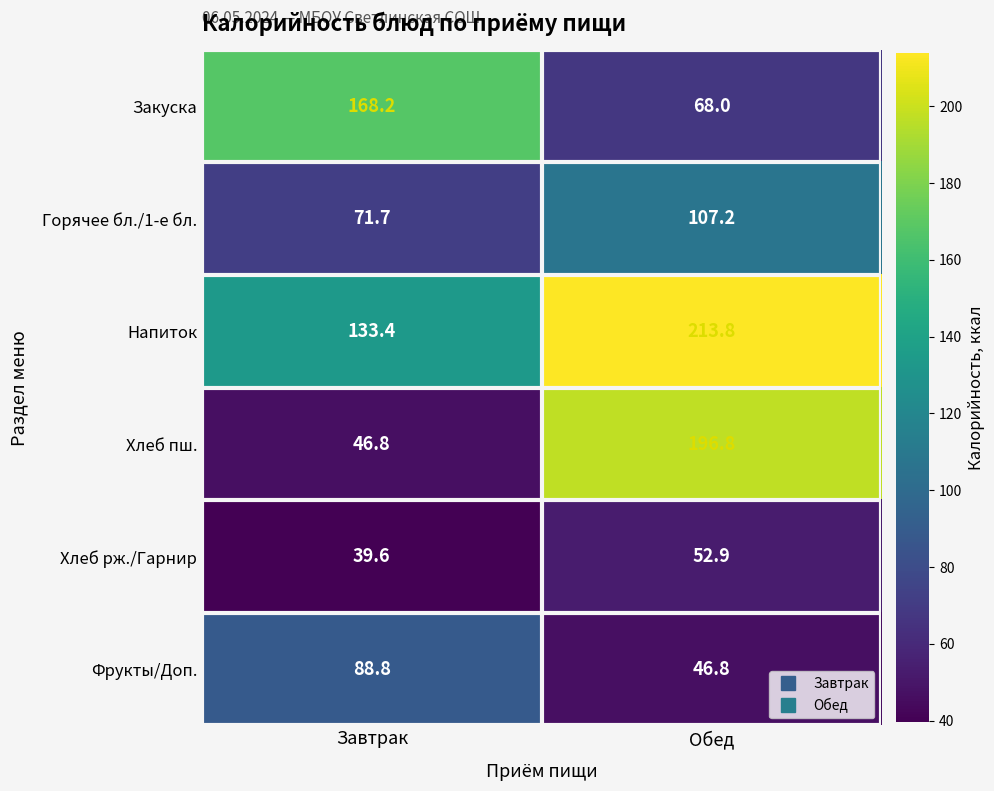

What is the minimum value shown in the chart?

39.6